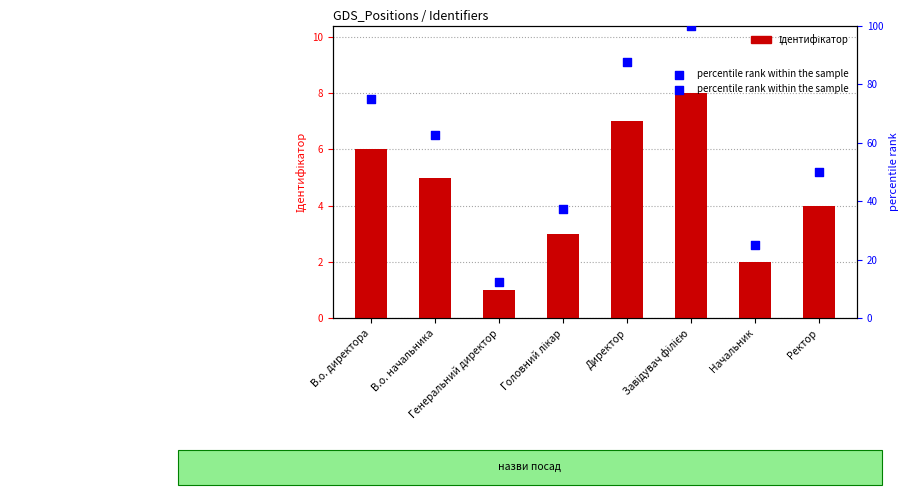

Is the value of percentile rank within the sample at Генеральний директор greater than the value of Ідентифікатор at Начальник?

Yes